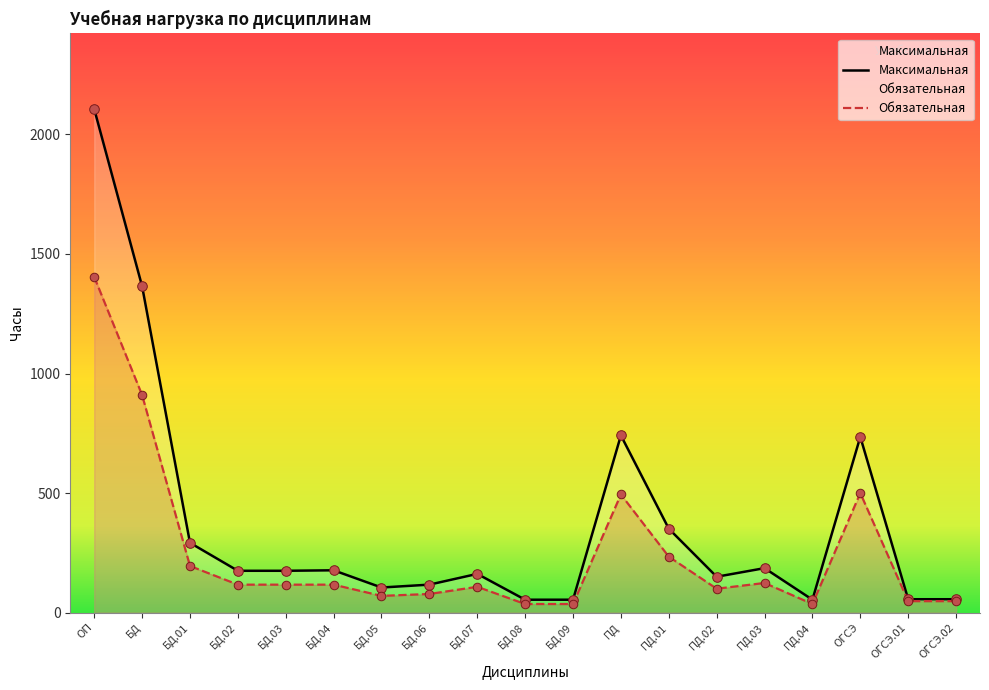

What is the total value across all series at БД.01?

487